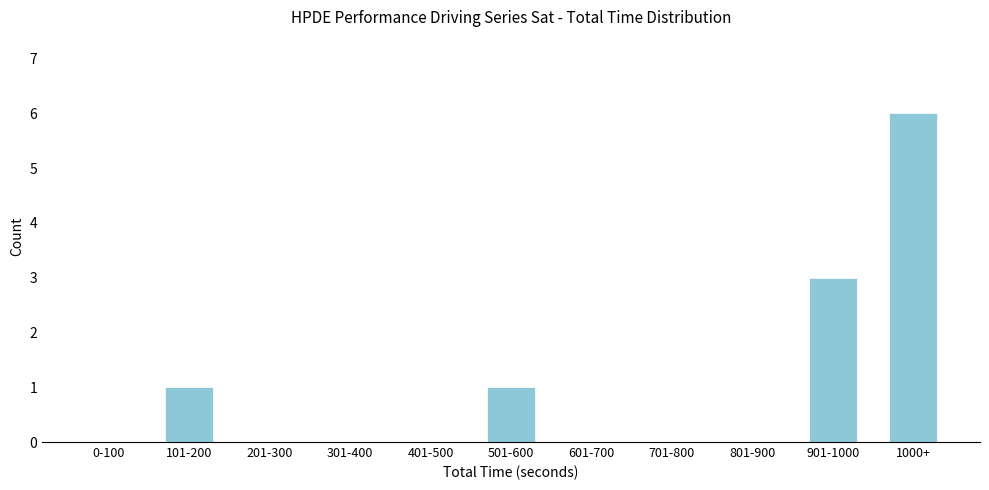

Reading right to left, transcribe all the data shown in this chart.

1000+=6	901-1000=3	801-900=0	701-800=0	601-700=0	501-600=1	401-500=0	301-400=0	201-300=0	101-200=1	0-100=0